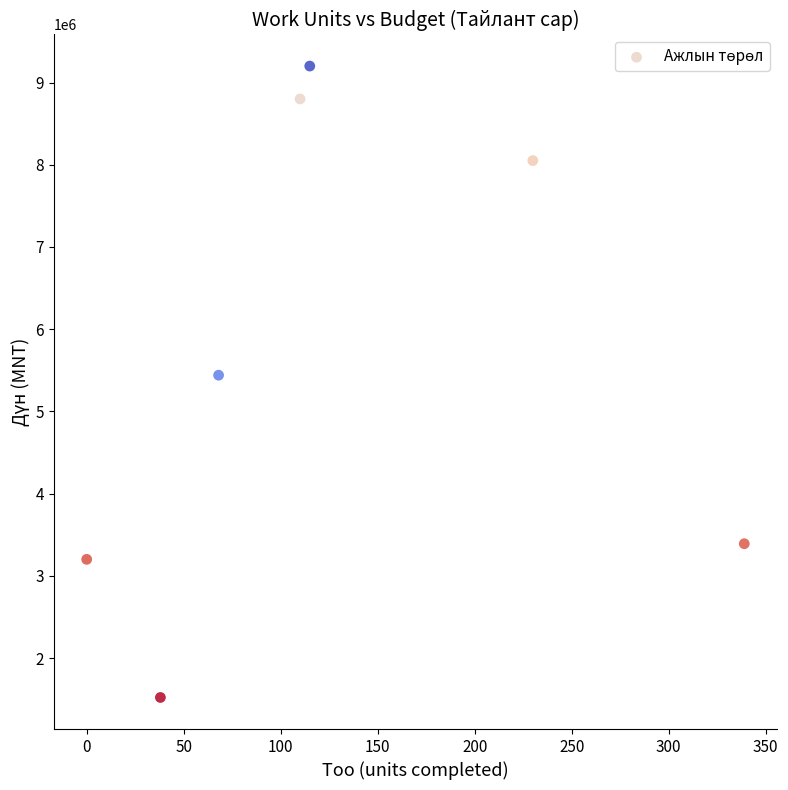

What is the range of X values (max minus min)?

339